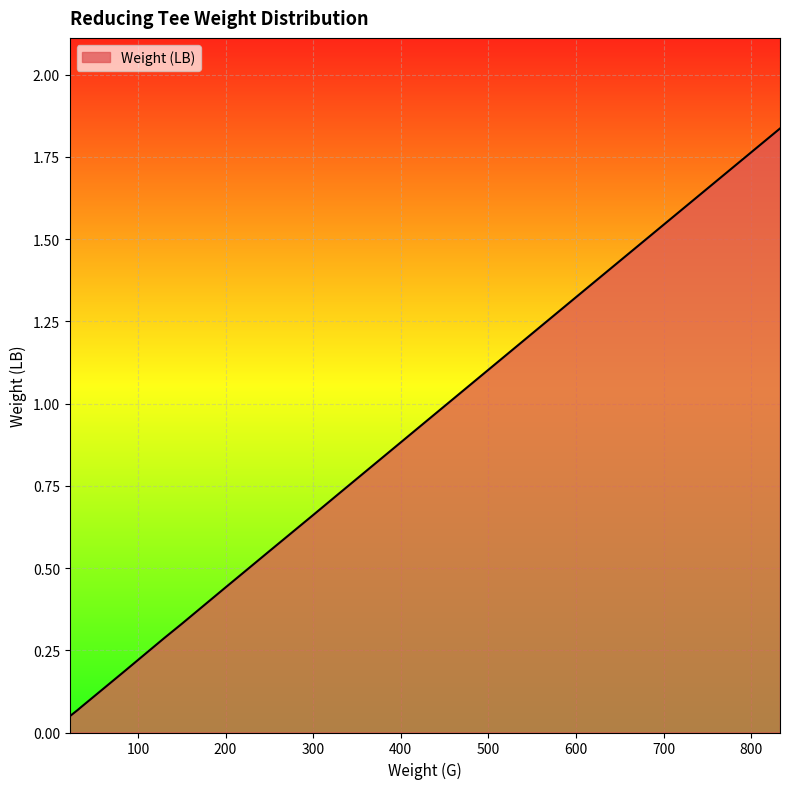

What is the value of the 3rd point from the left?

0.1